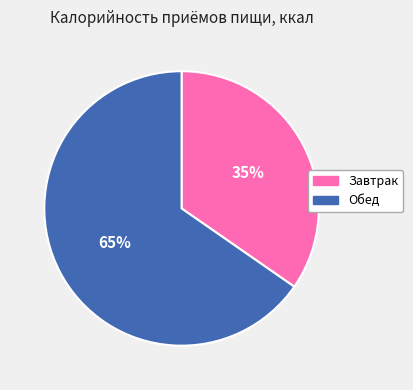

Which slice is the smallest?

Завтрак